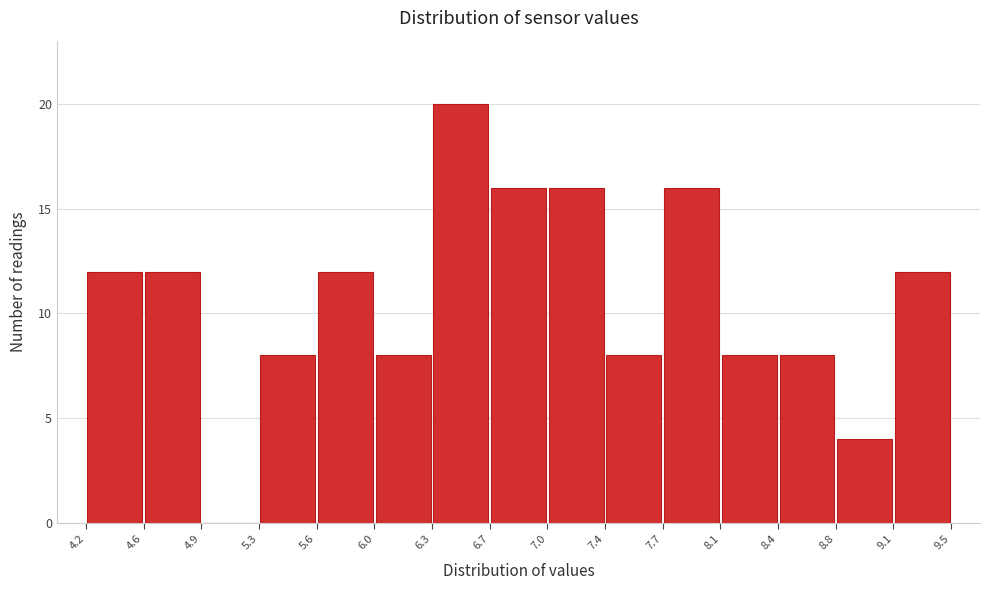

Reading left to right, transcribe this chart: for each bar, give the range it covers on the x-axis and its height. The values are not printed on the chart, so give them approximately, as read against the axis.

4.2 to 4.6: 12
4.6 to 4.9: 12
4.9 to 5.3: 0
5.3 to 5.6: 8
5.6 to 6.0: 12
6.0 to 6.3: 8
6.3 to 6.7: 20
6.7 to 7.0: 16
7.0 to 7.4: 16
7.4 to 7.7: 8
7.7 to 8.1: 16
8.1 to 8.4: 8
8.4 to 8.8: 8
8.8 to 9.1: 4
9.1 to 9.5: 12